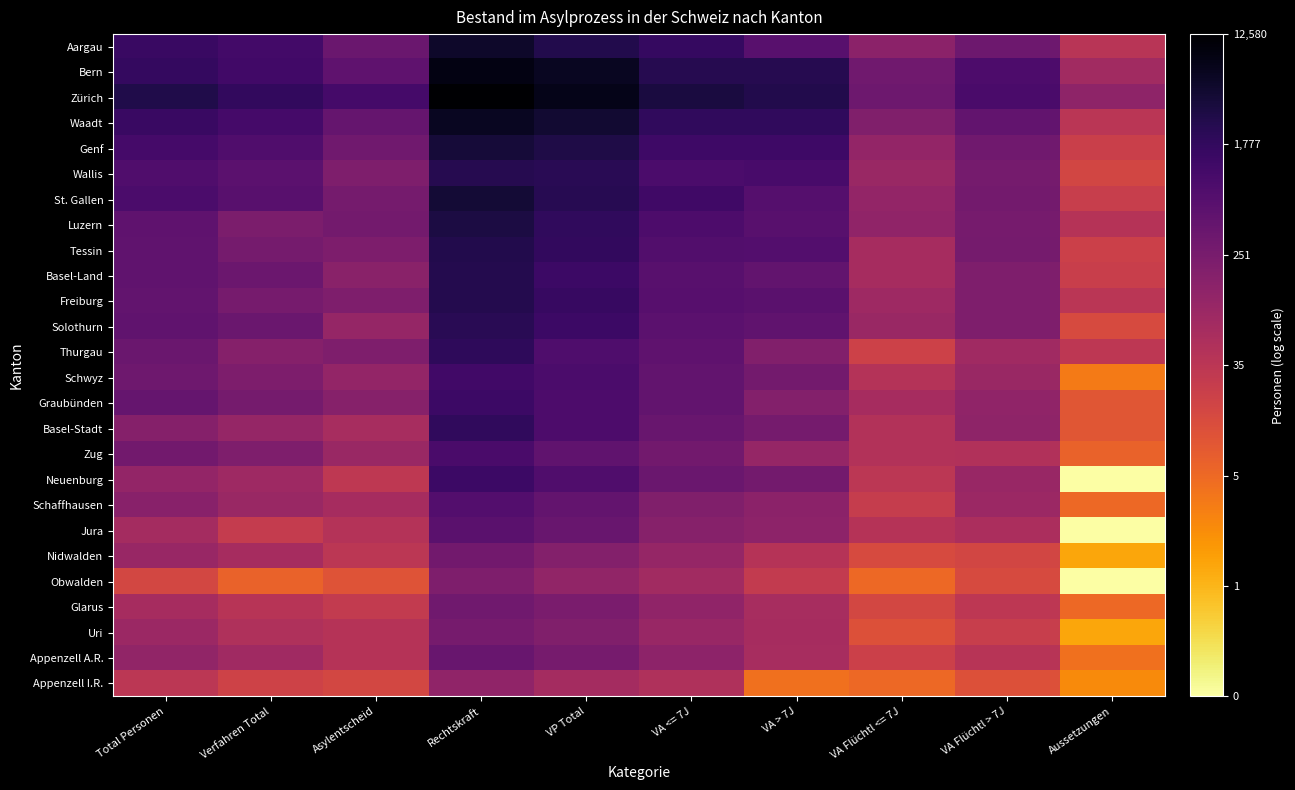

At how many categories does at least one series exceed 0?

10